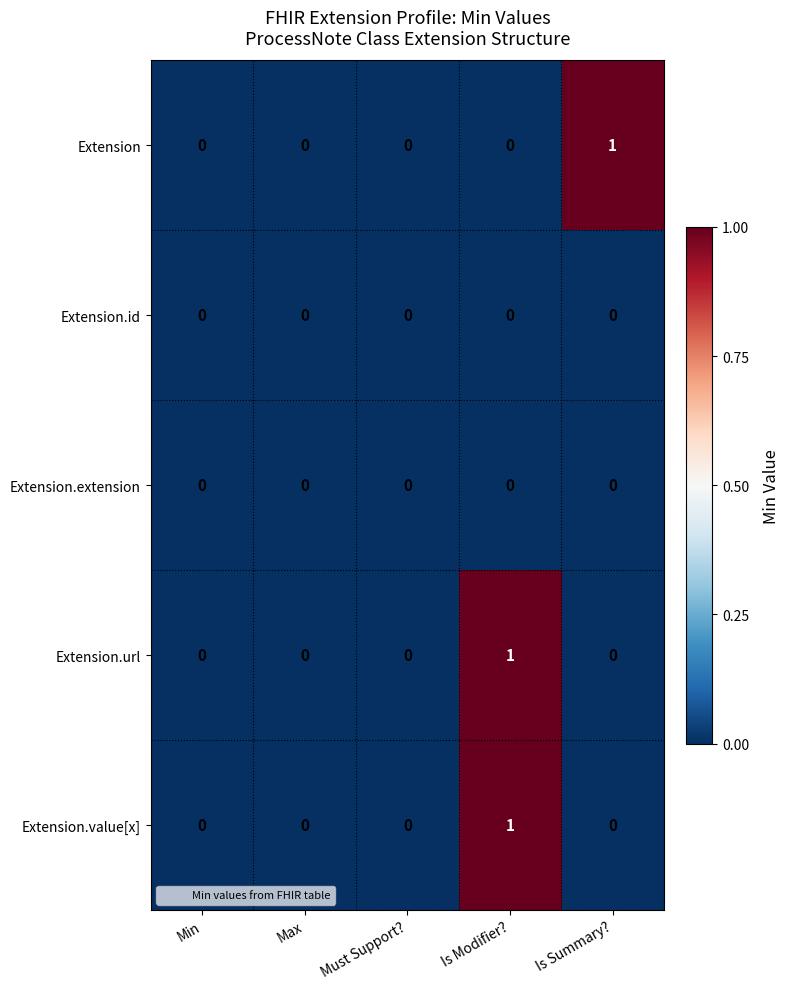

Reading left to right, what are all the values shown in this chart?

Extension: 0	0	0	0	1
Extension.id: 0	0	0	0	0
Extension.extension: 0	0	0	0	0
Extension.url: 0	0	0	1	0
Extension.value[x]: 0	0	0	1	0